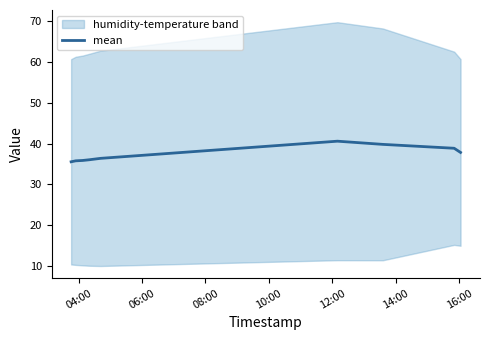

What is the maximum value for mean?

40.6